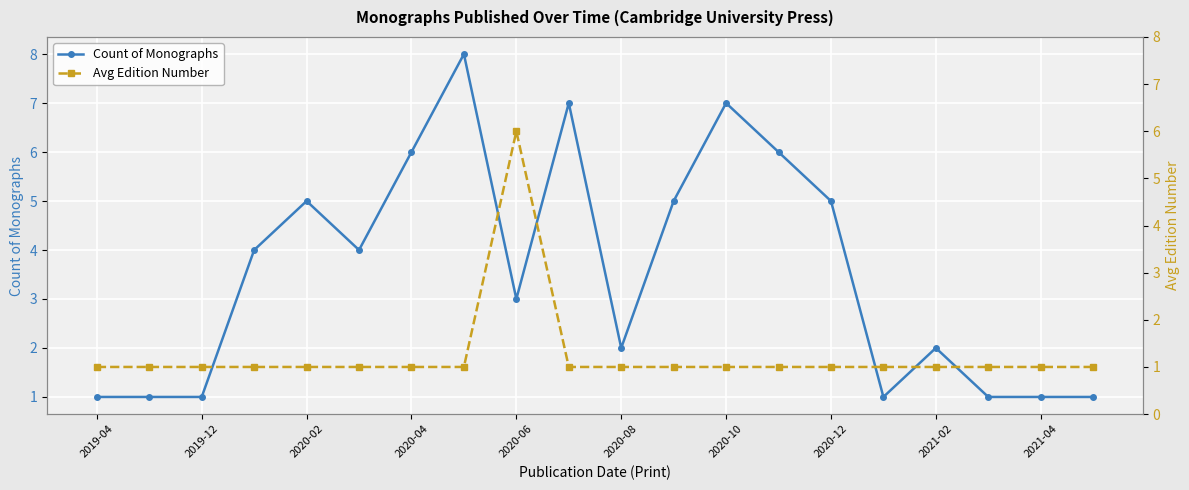

At which label is Avg Edition Number closest to 3?

2019-04